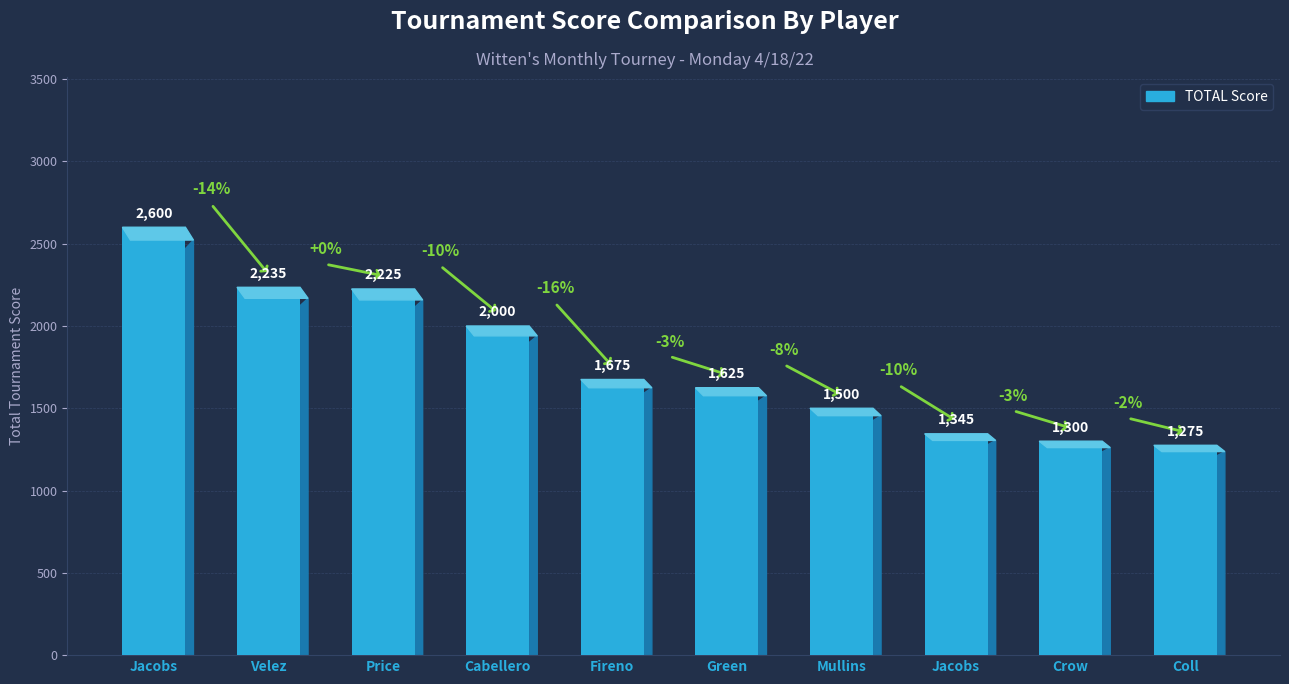

Reading right to left, transcribe all the data shown in this chart.

Coll, Will=1275	Crow, Cindi=1300	Jacobs, Gary=1345	Mullins, Joann=1500	Green, Nancy=1625	Fireno, Mike=1675	Cabellero, Alex=2000	Price, David=2225	Velez, Domingo=2235	Jacobs, Debbie=2600